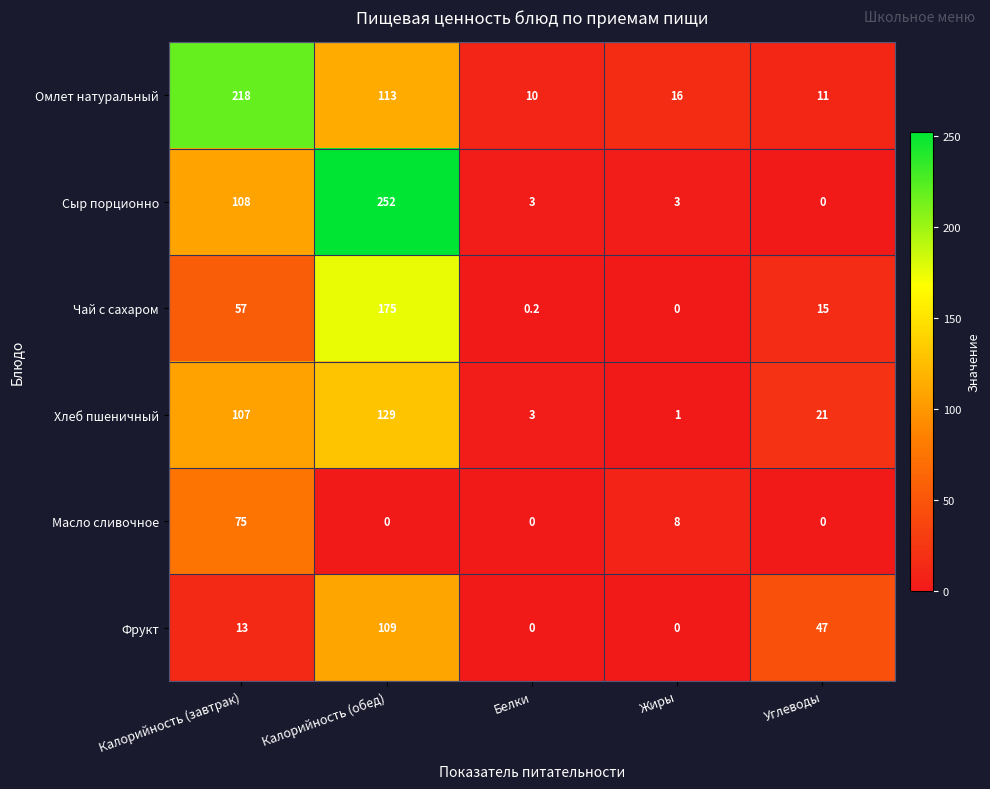

Reading left to right, list all the values displayed in this chart.

Омлет натуральный: 218.0	113.0	10.0	16.0	11.0
Сыр порционно: 108.0	252.0	3.0	3.0	0.0
Чай с сахаром: 57.0	175.0	0.2	0.0	15.0
Хлеб пшеничный: 107.0	129.0	3.0	1.0	21.0
Масло сливочное: 75.0	0.0	0.0	8.0	0.0
Фрукт: 13.0	109.0	0.0	0.0	47.0